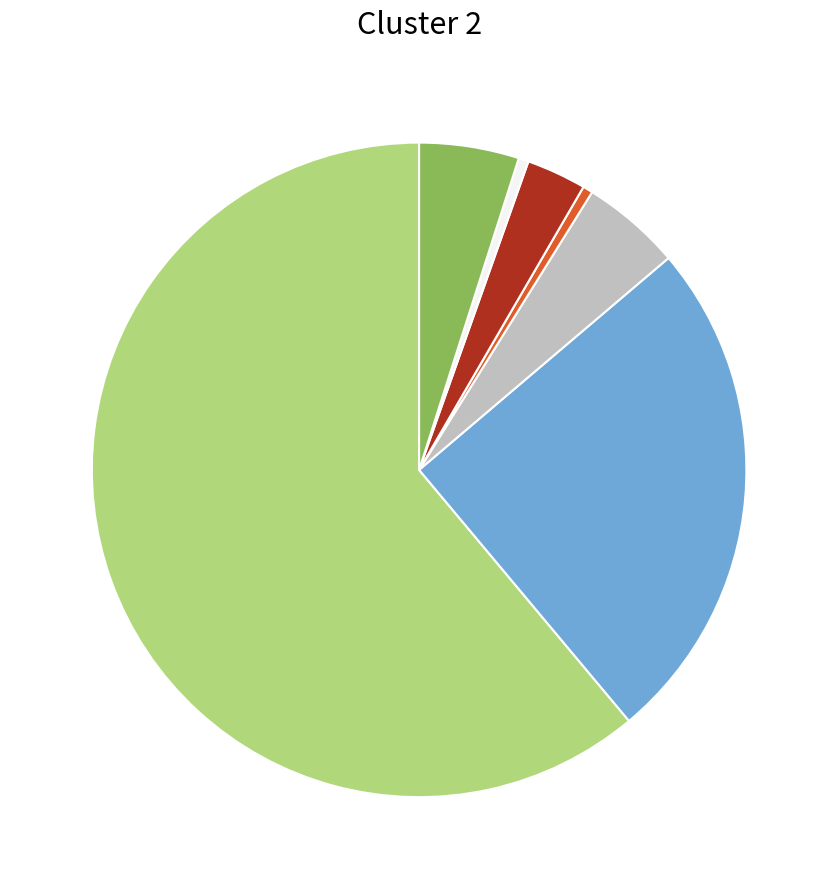

Is there a majority slice in this chart?

Yes